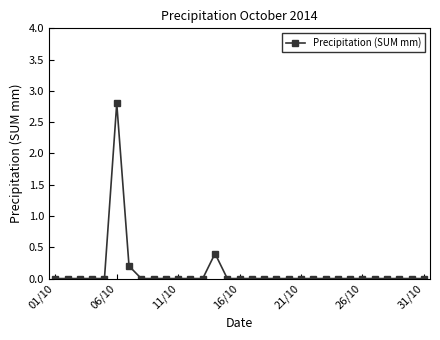

True or false: there are more than 1 points higher than both neighbors.

True